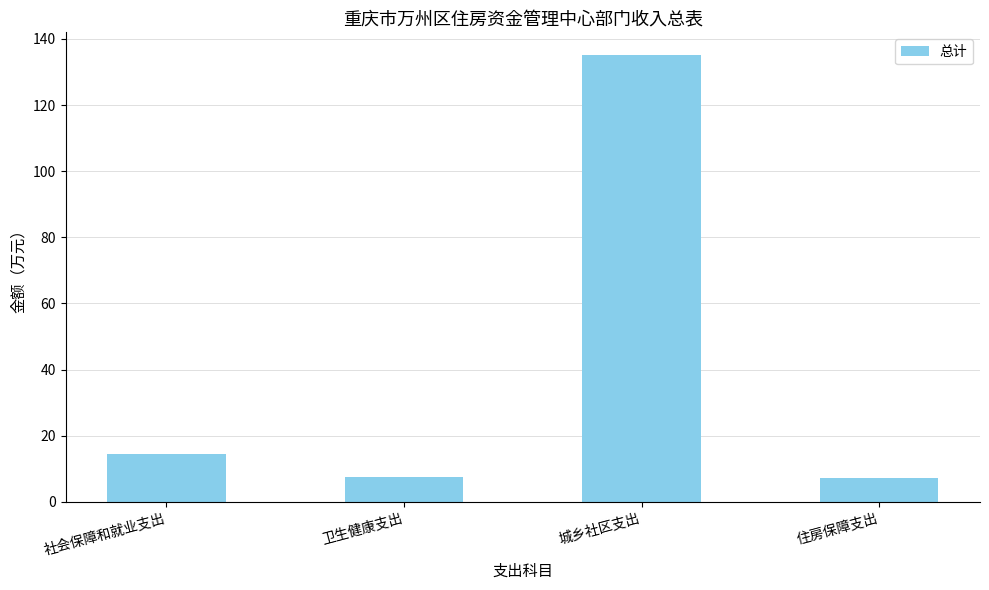

What is the difference between the maximum and minimum values?

128.2